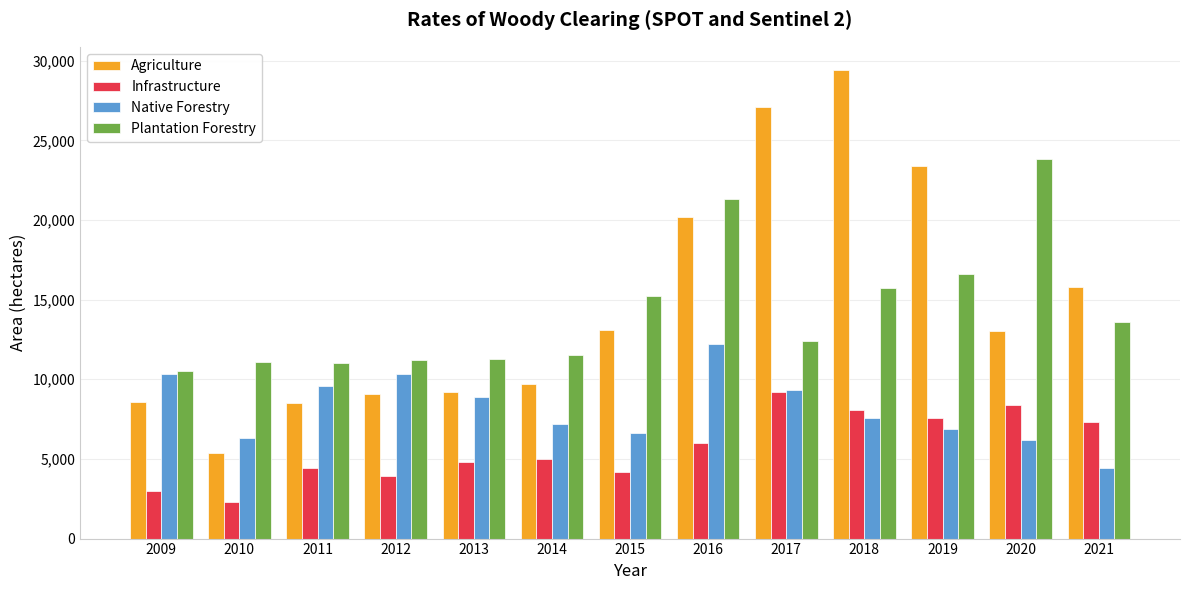

Which category has the lowest value in the Plantation Forestry series?

2009